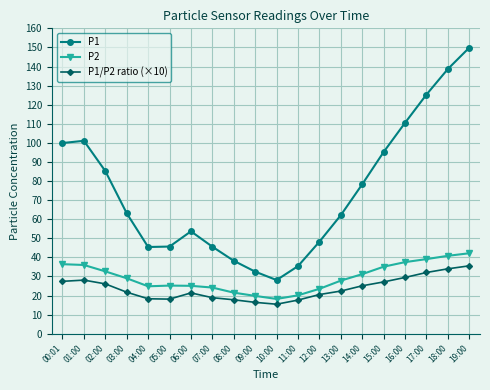

True or false: P2 and P1 intersect in this chart.

False